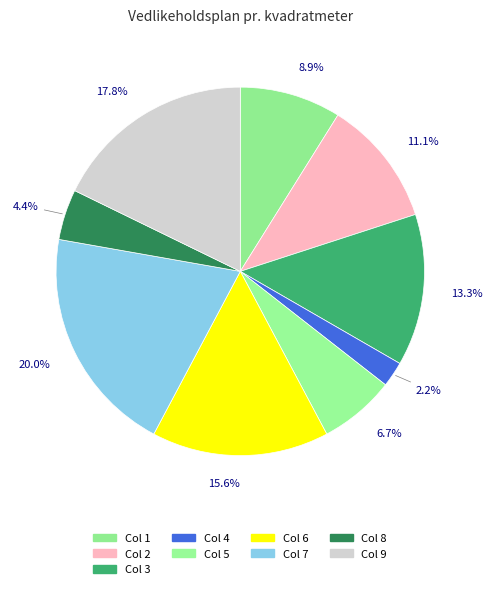

Count the number of slices in the pie.

9